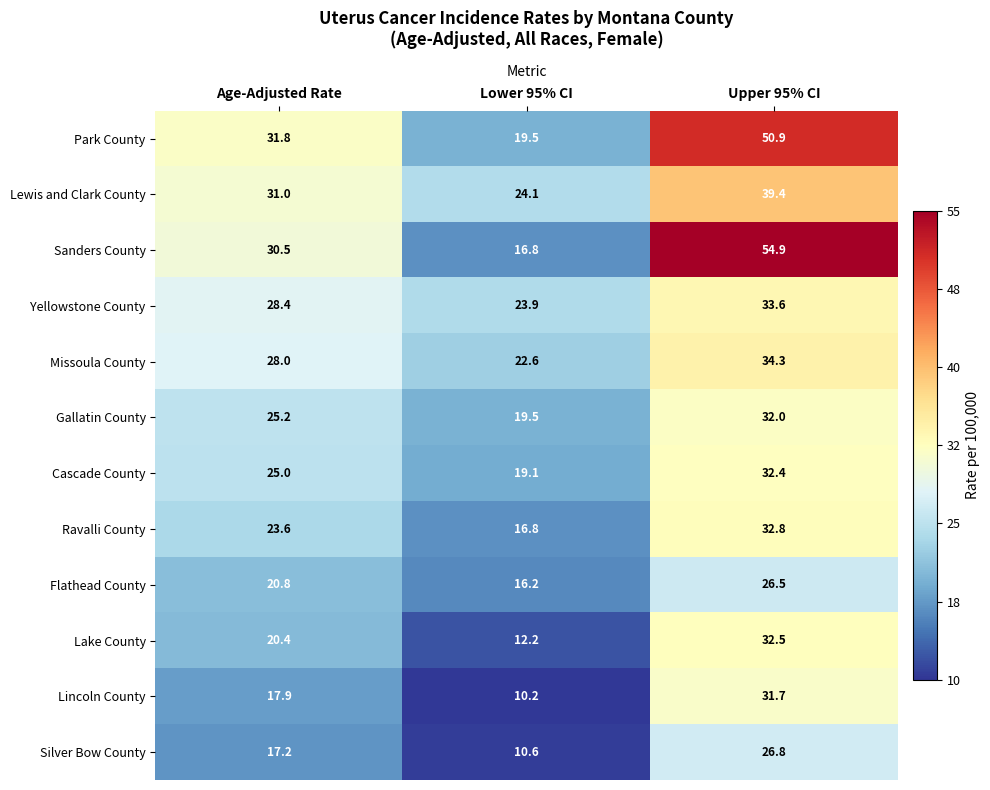

Which series changed the most between Age-Adjusted Rate and Lower 95% CI?

Sanders County